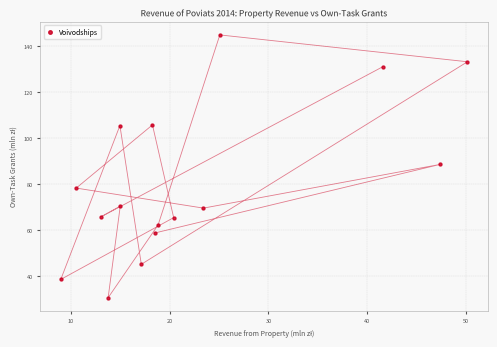

What is the range of Y values (max minus min)?

114.2